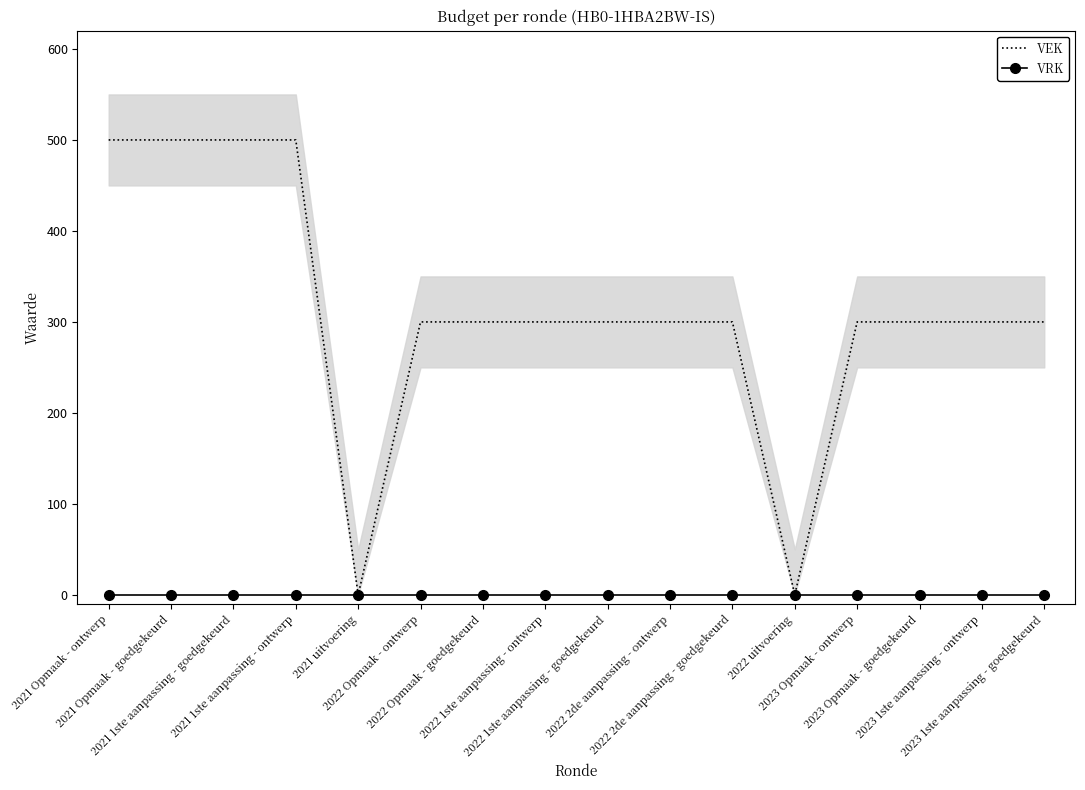

What is the label of the 12th point from the right?

2021 uitvoering